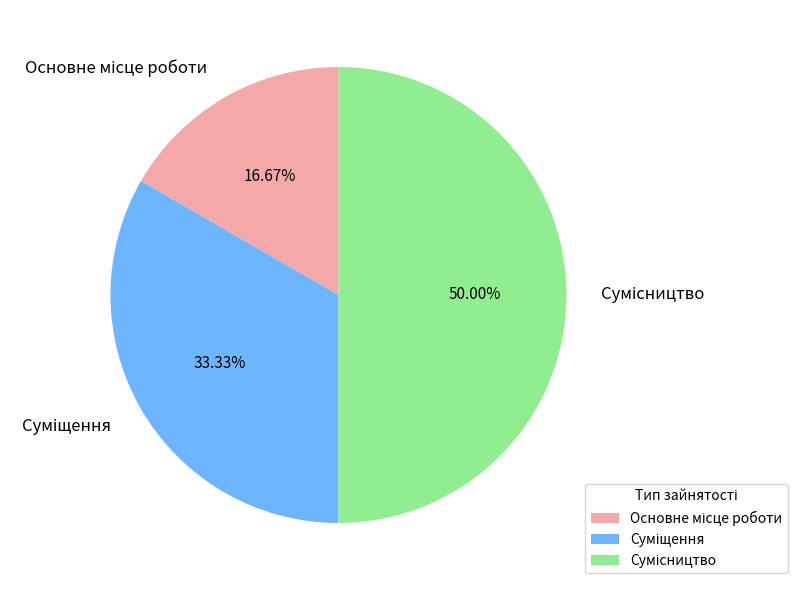

To the nearest percent, what percentage of the pie is Основне місце роботи?

17%